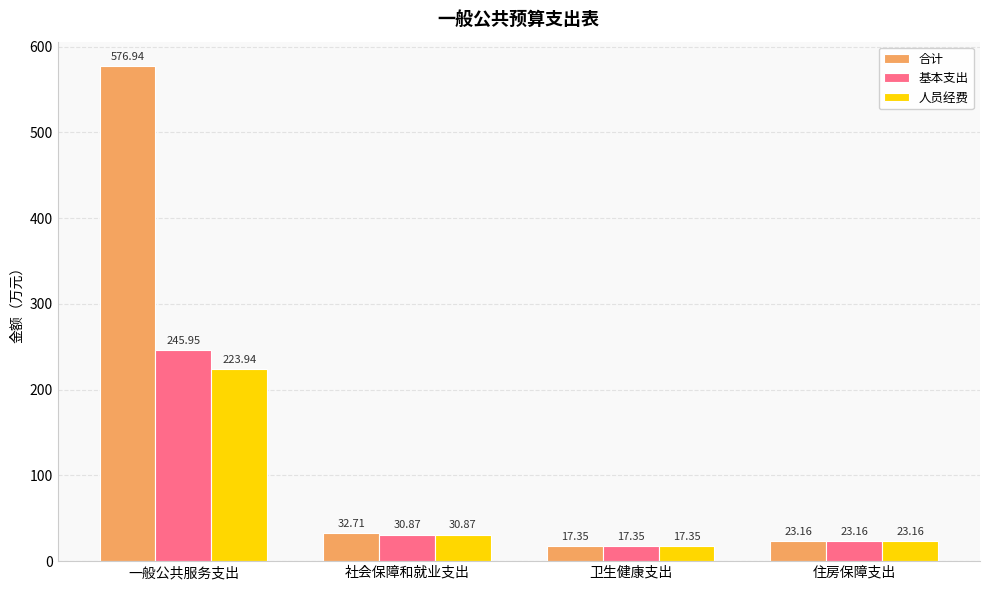

At how many categories does at least one series exceed 33?

1